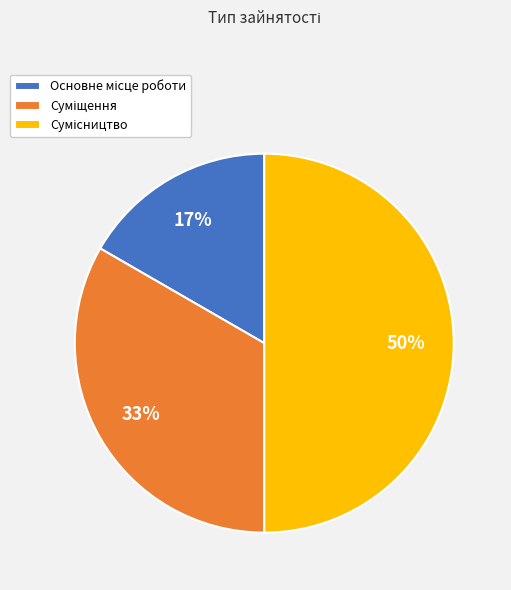

To the nearest percent, what is the difference between the largest and smallest slice percentages?

33%